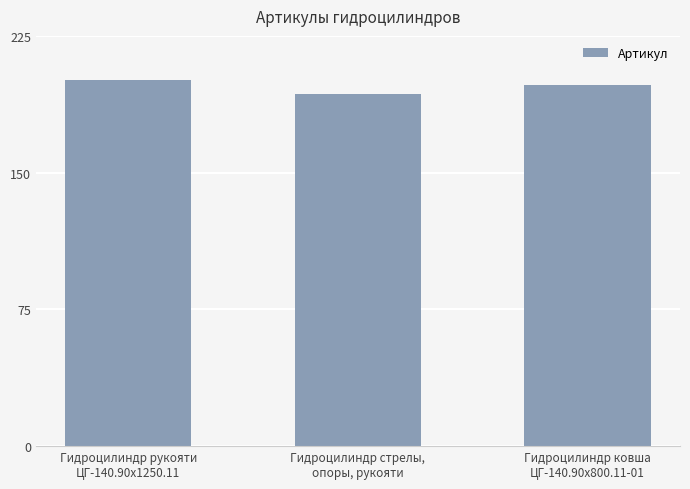

Rank the categories by value from highest to lowest.

Гидроцилиндр рукояти
ЦГ-140.90х1250.11, Гидроцилиндр ковша
ЦГ-140.90х800.11-01, Гидроцилиндр стрелы,
опоры, рукояти